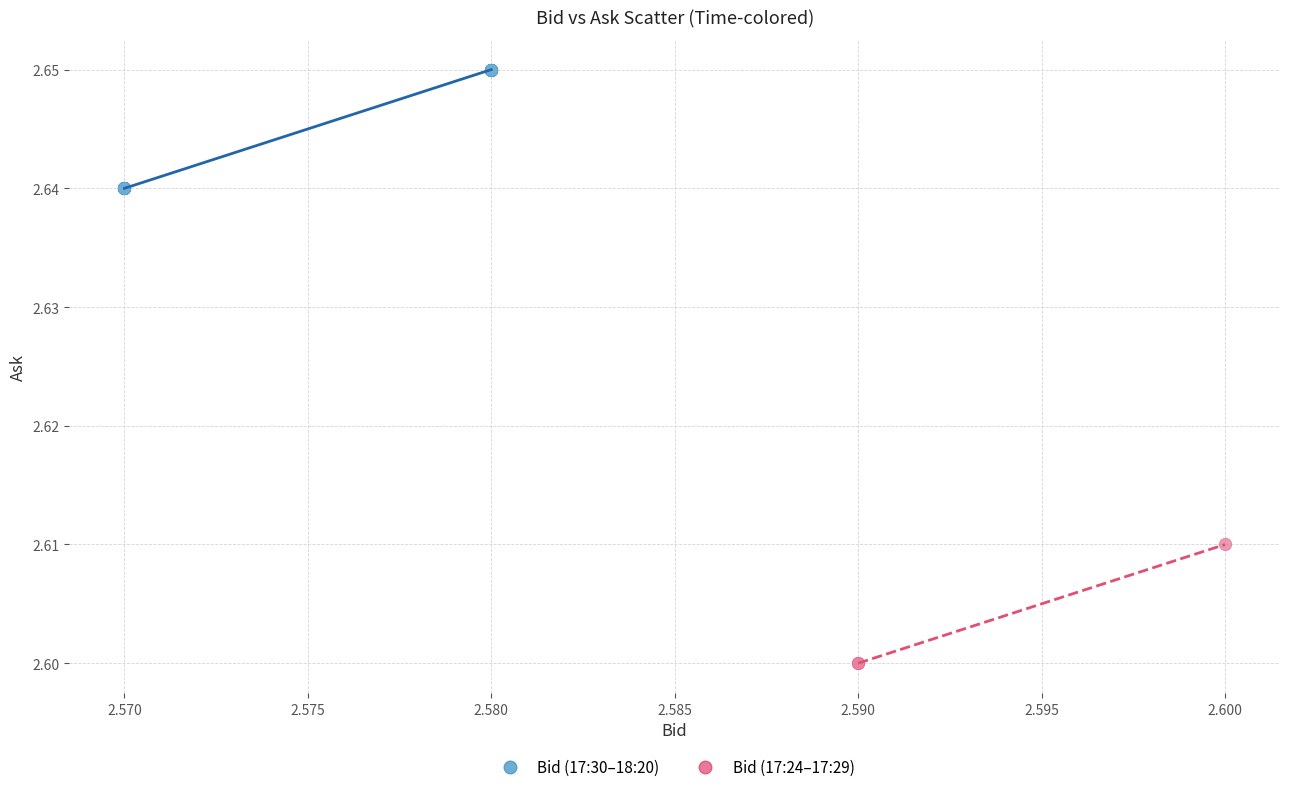

Which series has the widest spread of Y values?

Bid (17:30–18:20)